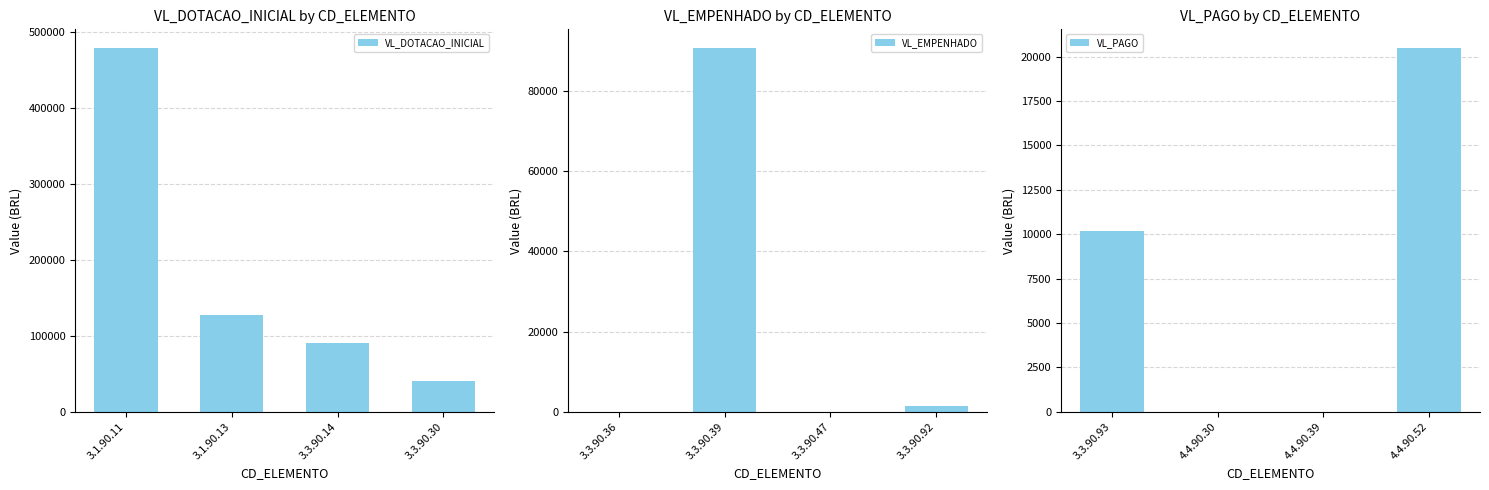

Reading left to right, what are all the values shown in this chart?

VL_DOTACAO_INICIAL: 480000.0	128000.0	90000.0	40000.0
VL_EMPENHADO: 0.0	90828.5	0.0	1445.3
VL_PAGO: 10178.0	0.0	0.0	20510.0